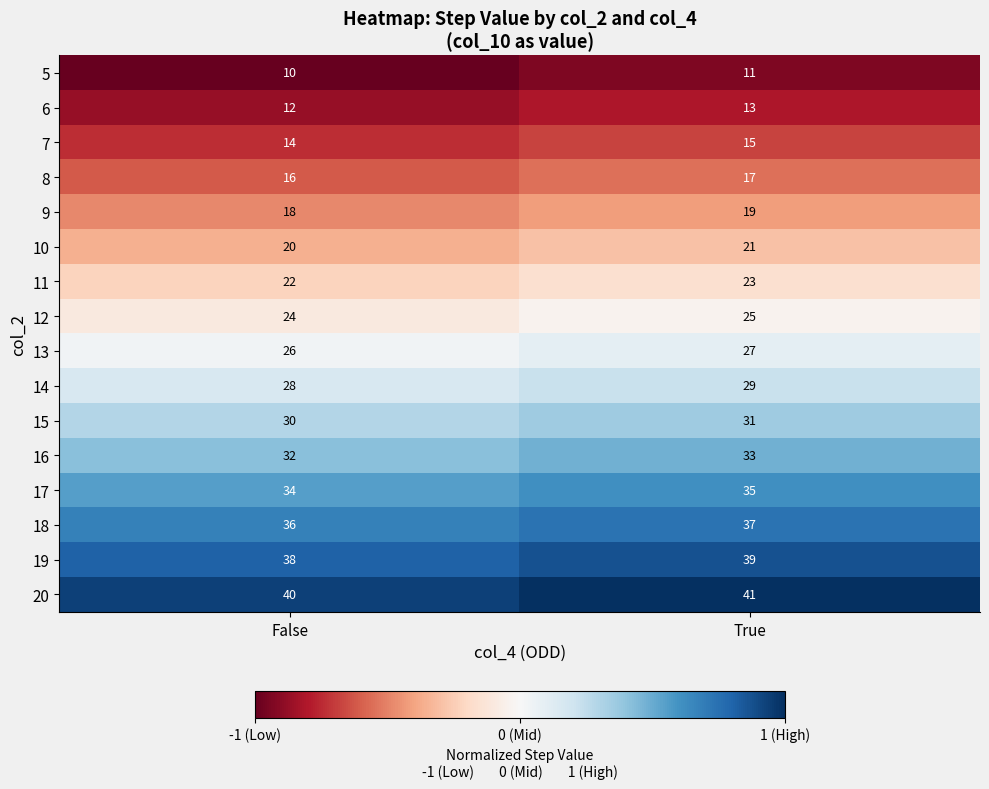

What is the minimum value shown in the chart?

10